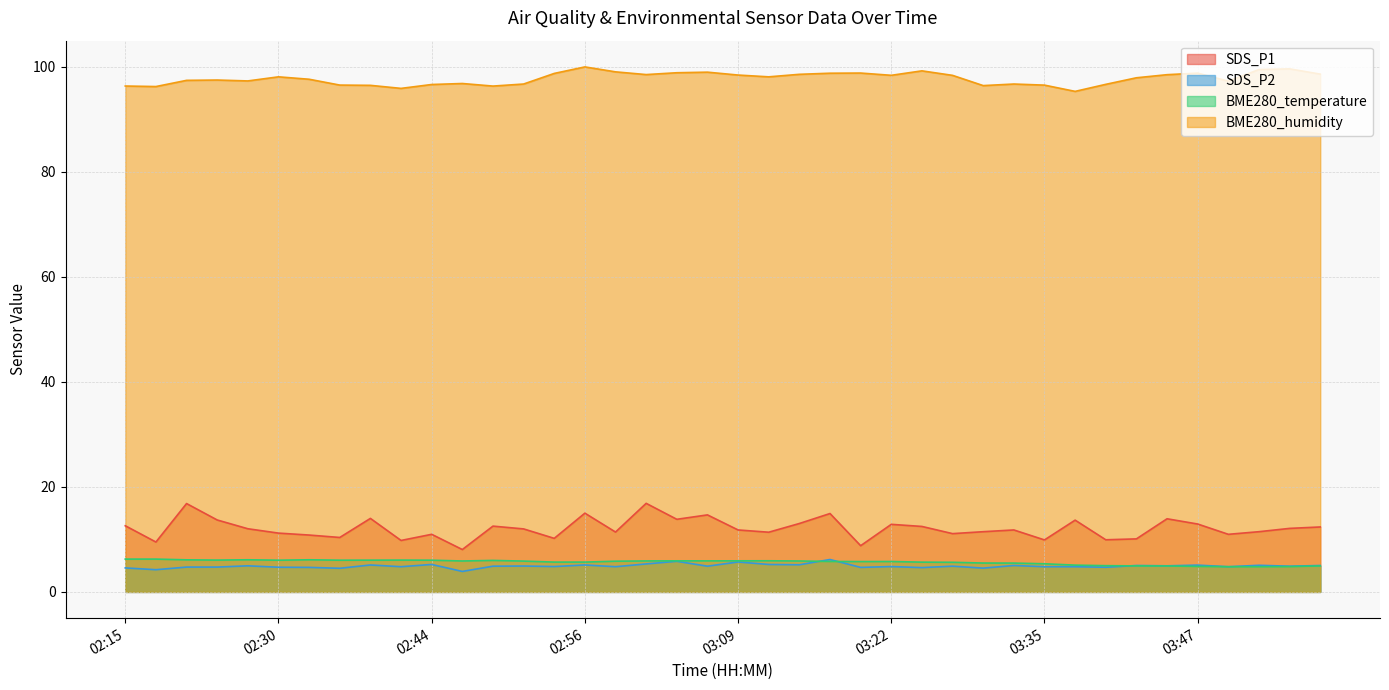

How many values in the SDS_P2 series are below 4?

1